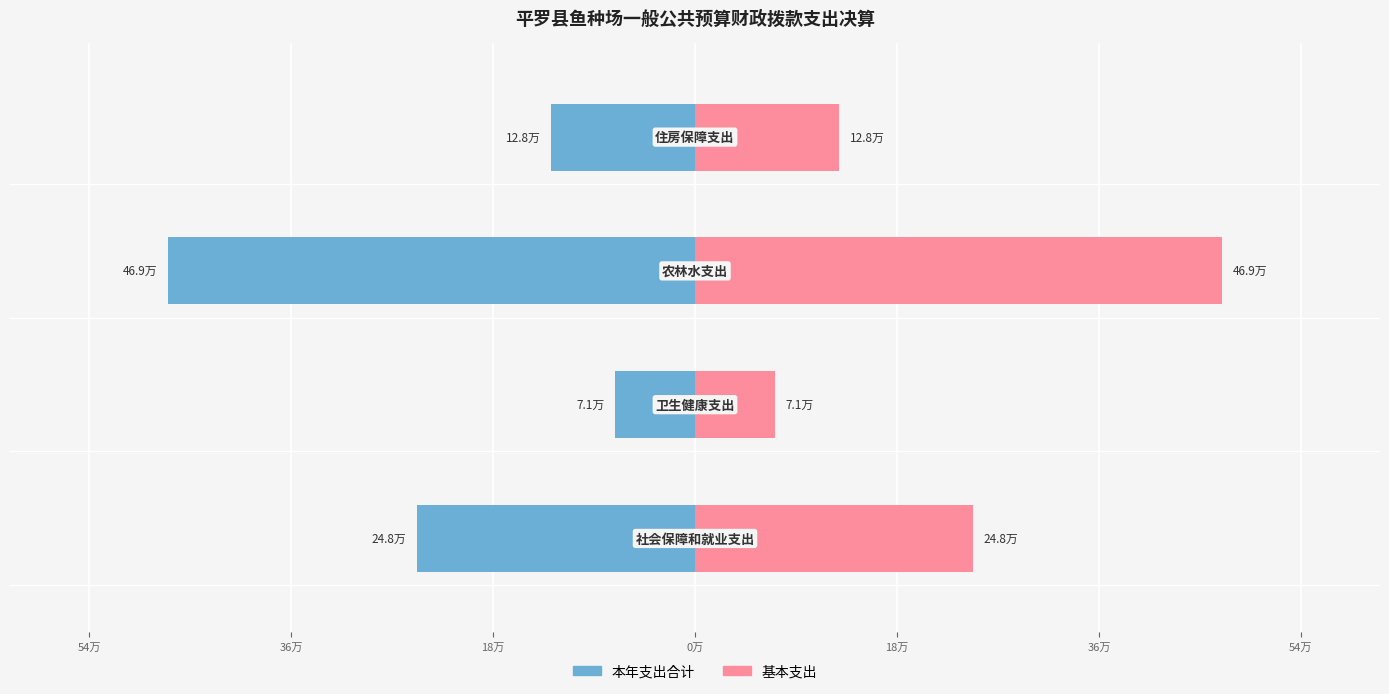

List the series in order of their peak value, highest first.

基本支出, 本年支出合计